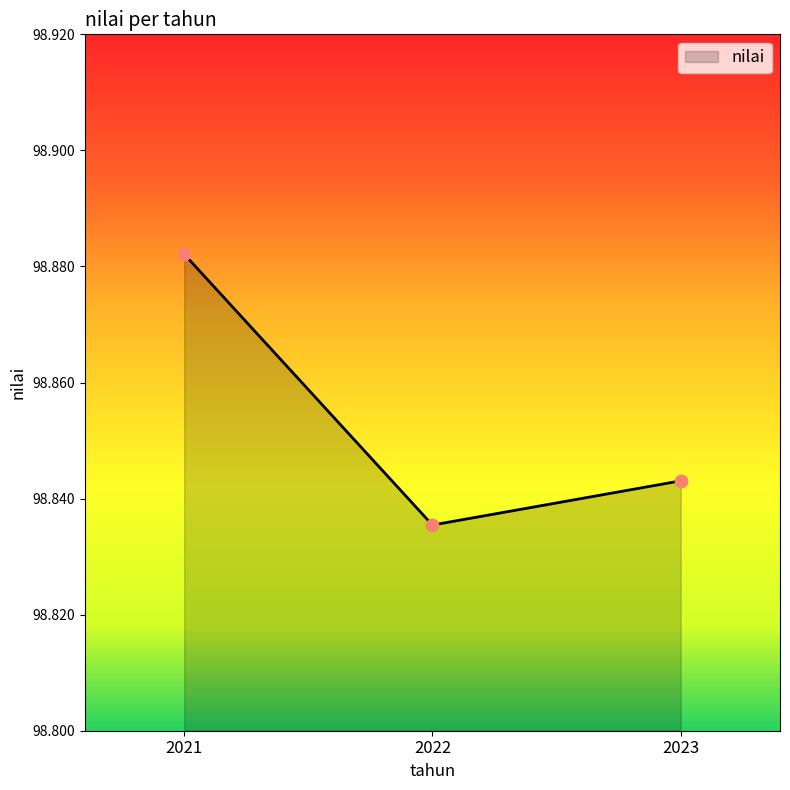

Which has a higher value, 2023 or 2021?

2021